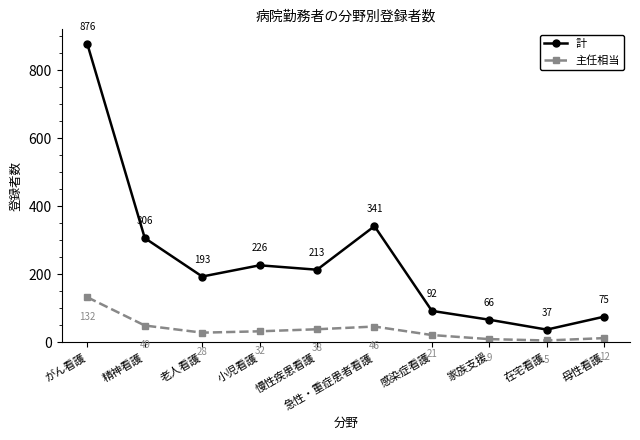

Rank the categories by 計 value from highest to lowest.

がん看護, 急性・重症患者看護, 精神看護, 小児看護, 慢性疾患看護, 老人看護, 感染症看護, 母性看護, 家族支援, 在宅看護